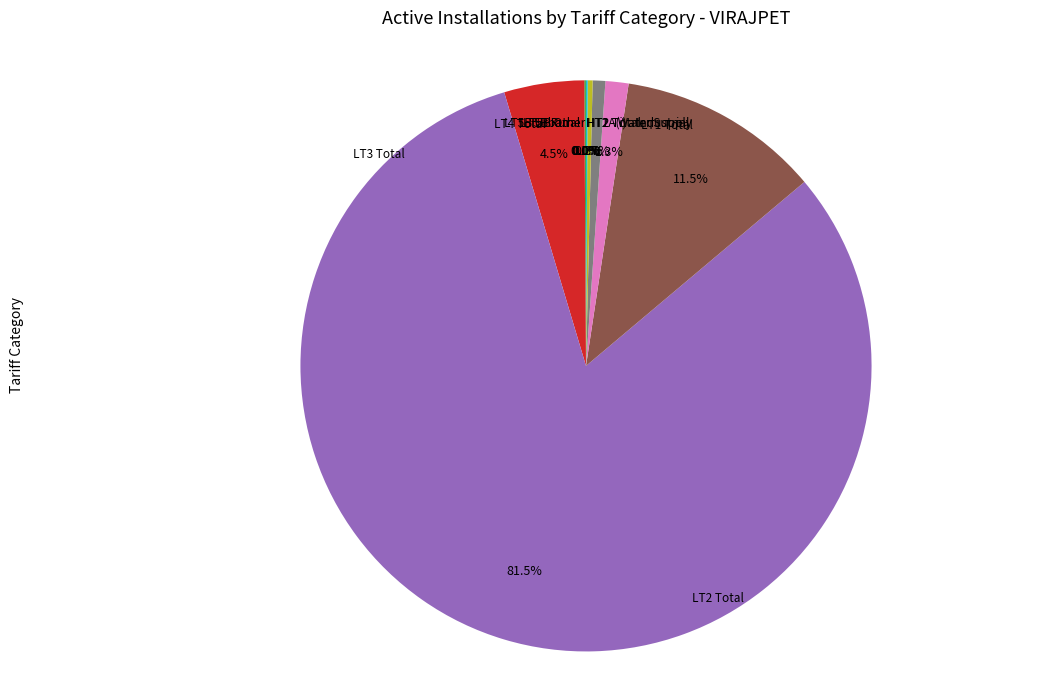

Does any single category account for the majority?

Yes